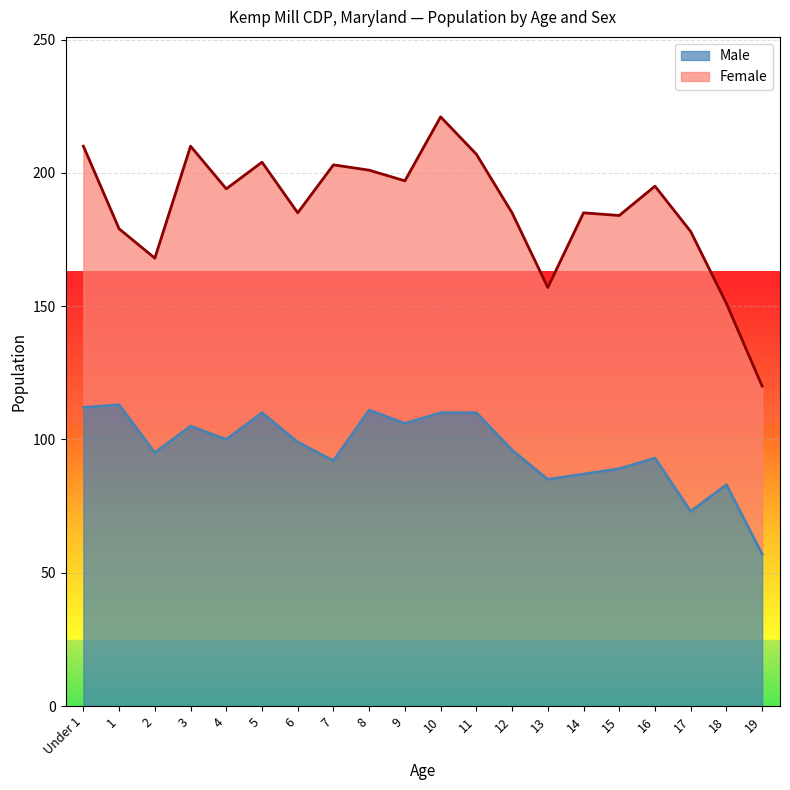

At which category does the data reach its first local valley?

2